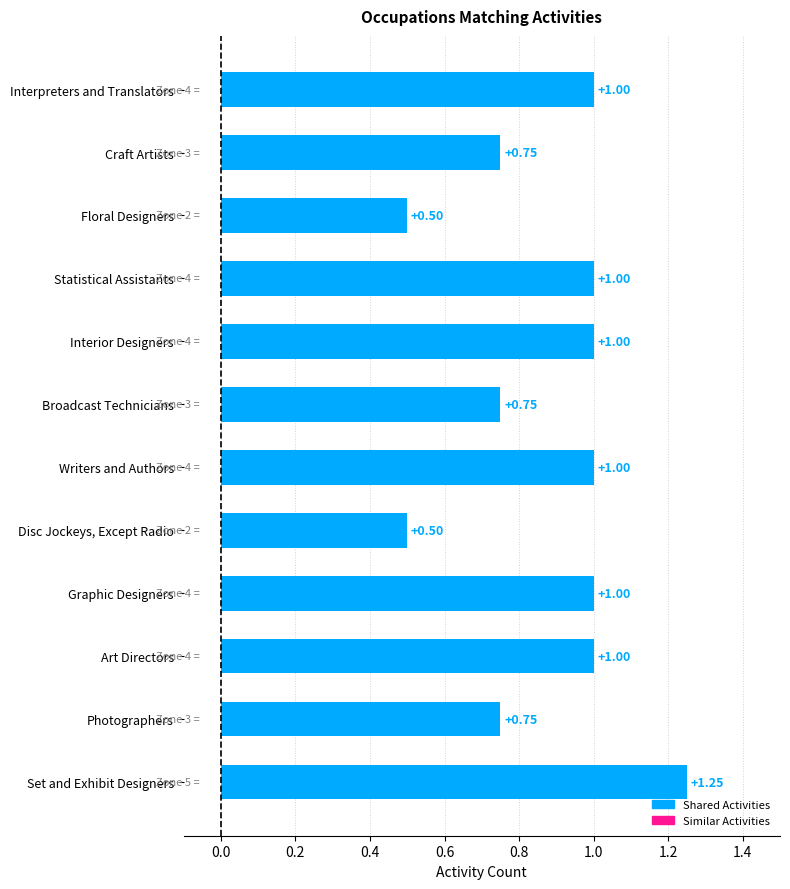

Which series has the widest spread of values?

Shared Activities